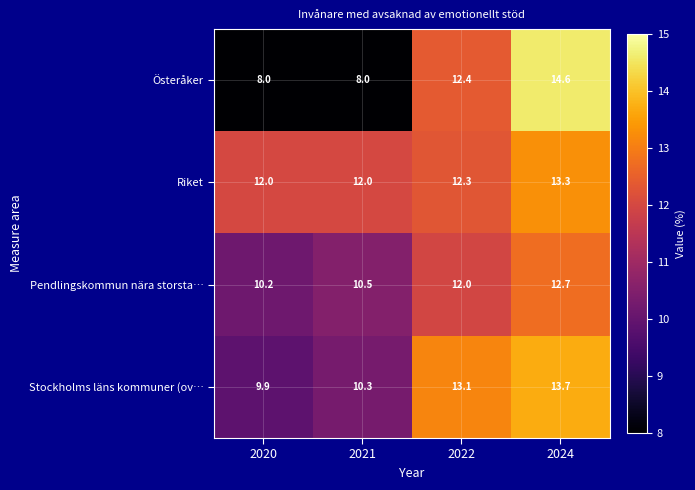

What is the greatest value displayed?

14.6